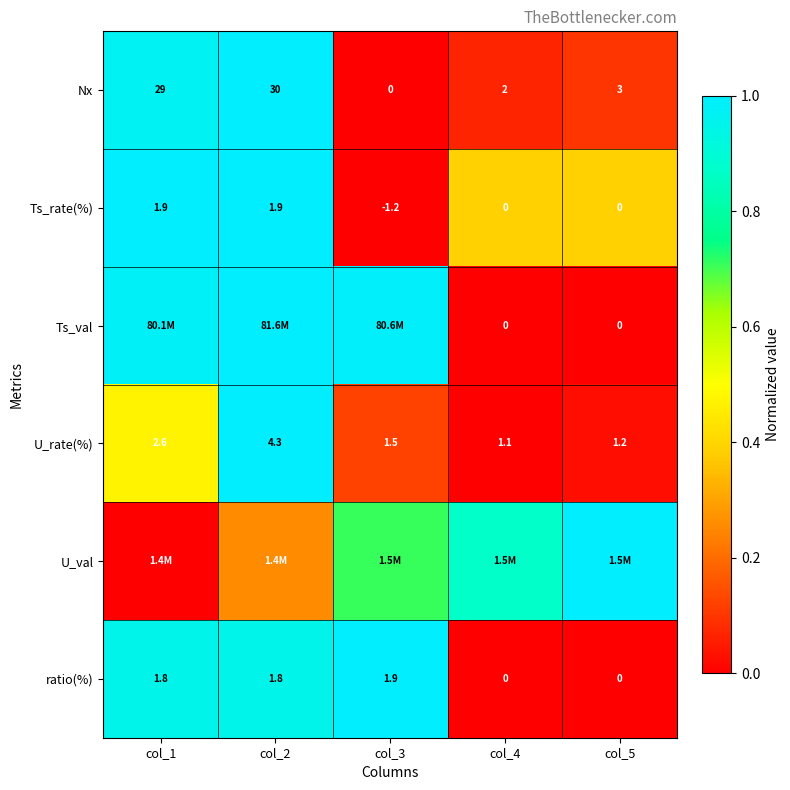

Is the value of Ts_val at col_4 greater than the value of U_rate(%) at col_4?

No